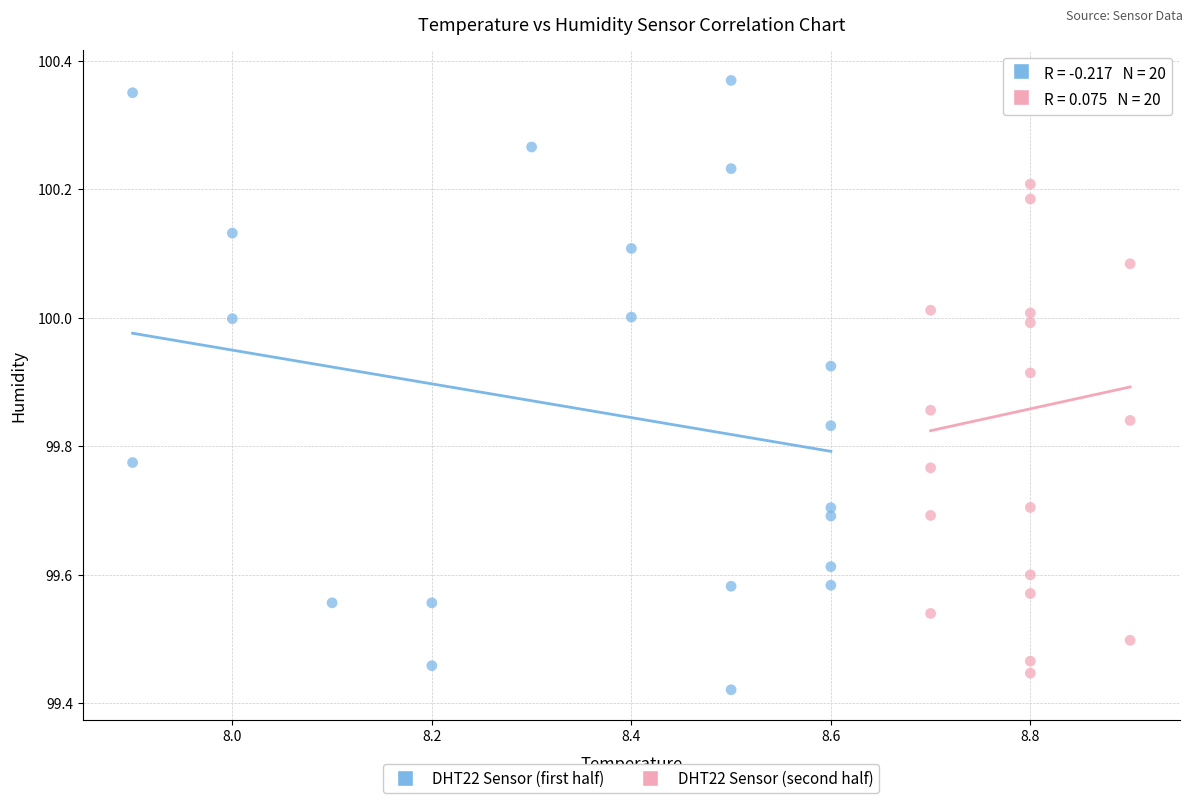

What are all the series names shown in the legend?

DHT22 Sensor (first half), DHT22 Sensor (second half)